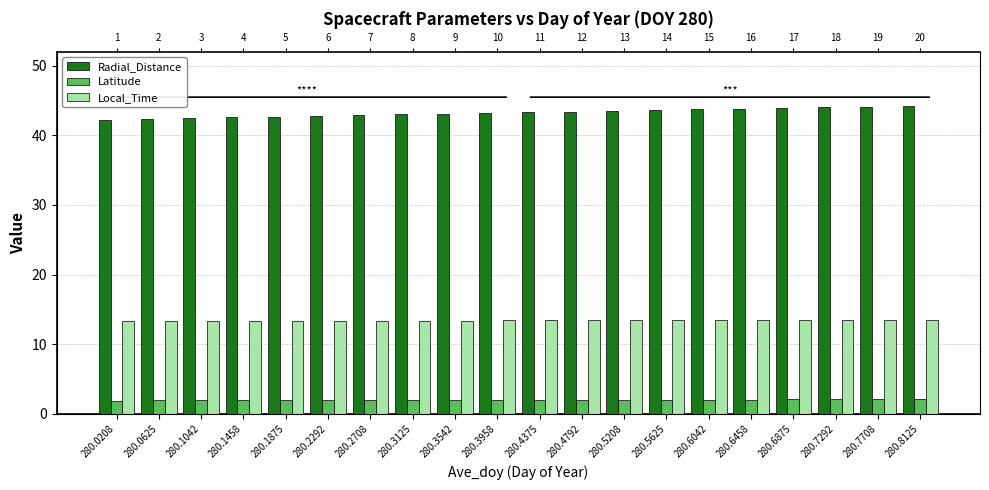

Rank the series at 280.2708 from highest to lowest value.

Radial_Distance, Local_Time, Latitude